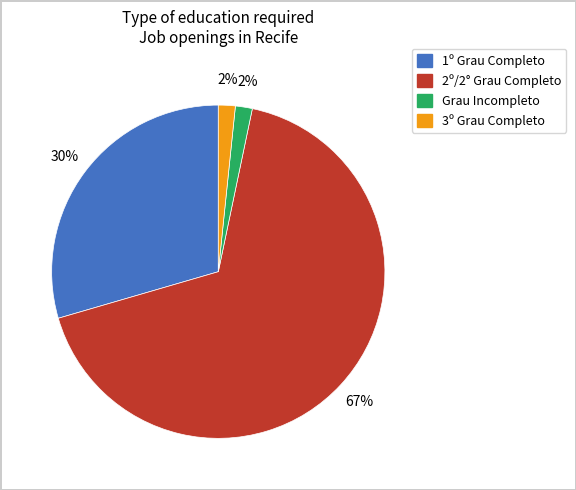

Is there a majority slice in this chart?

Yes